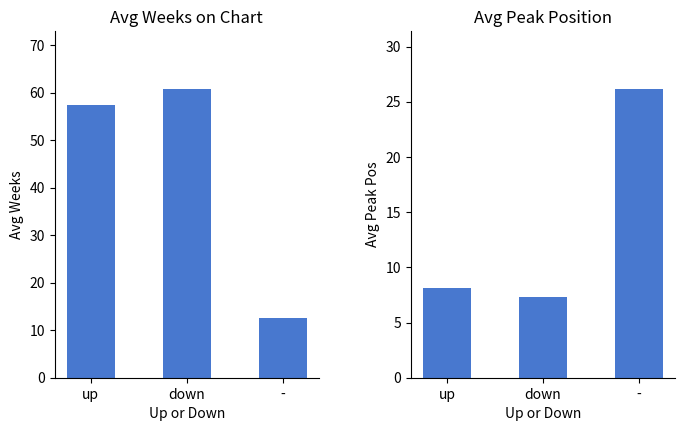

What position from the right is down?

2